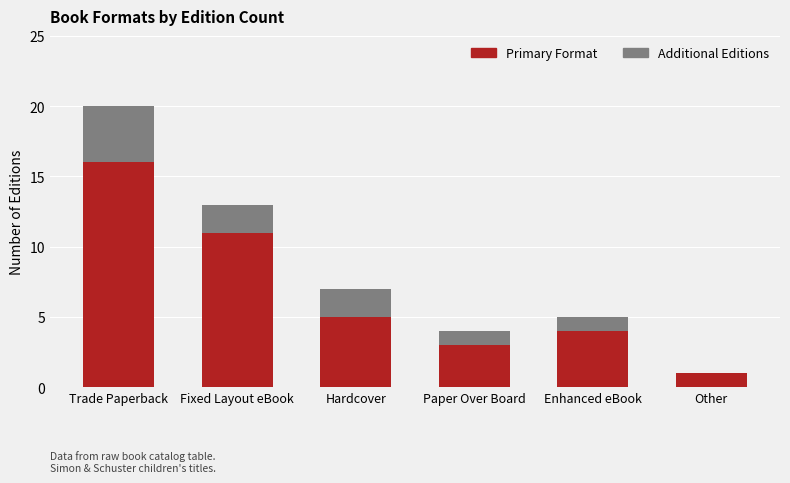

At which category is the sum across all series the highest?

Trade Paperback